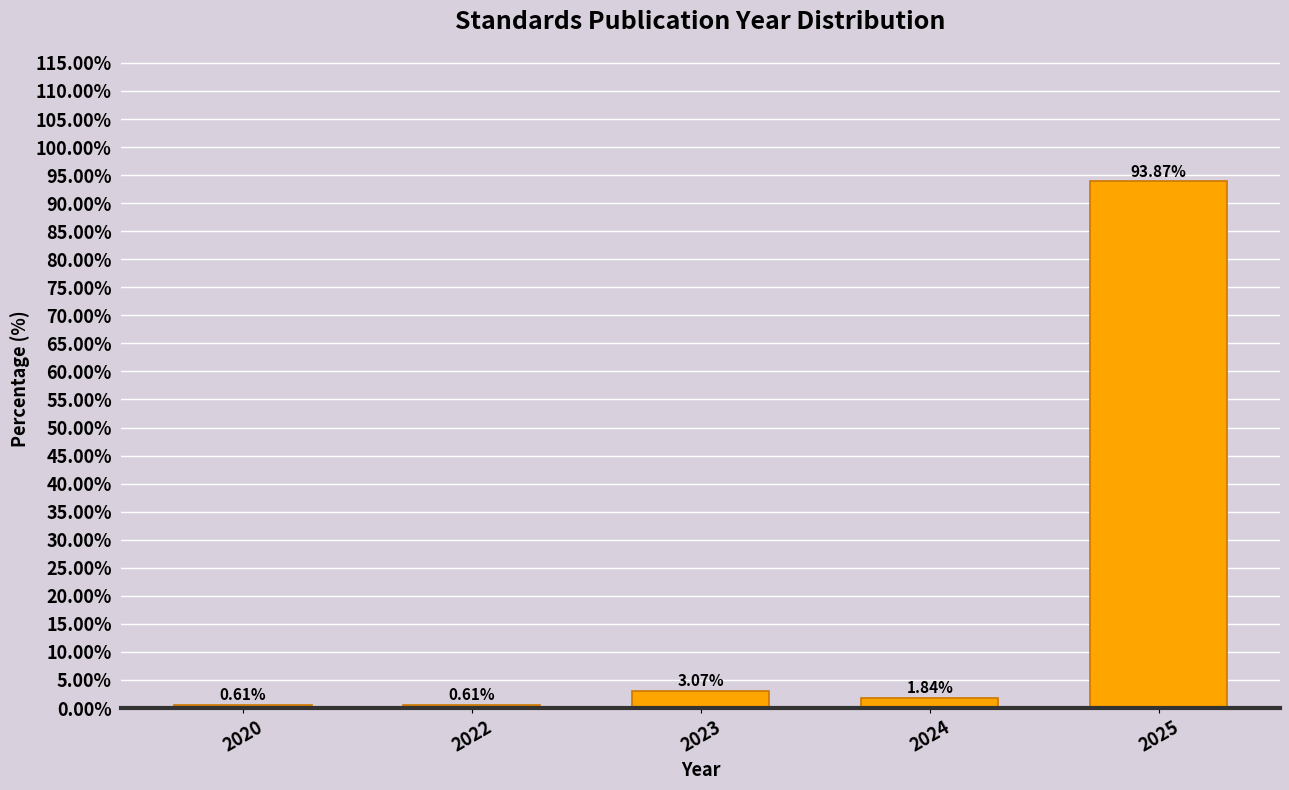

What is the sum of the values at 2025 and 2020?

94.5